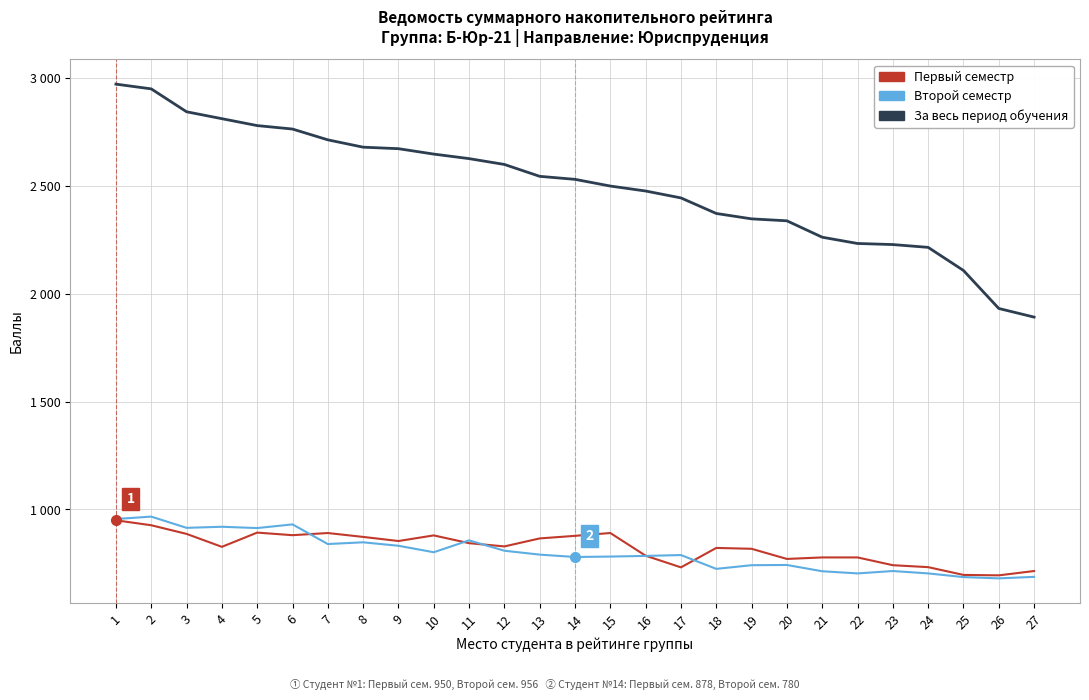

How many interior local peaks does the Первый семестр series have?

5